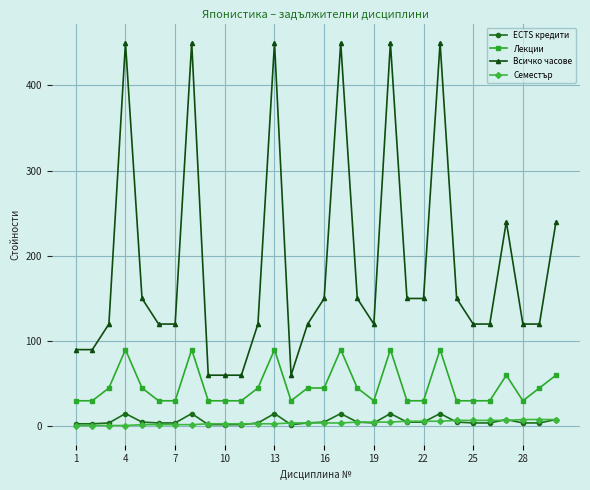

Which series has the widest spread of values?

Всичко часове